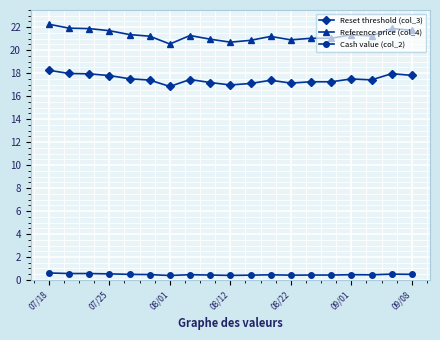

How many series are shown in this chart?

3